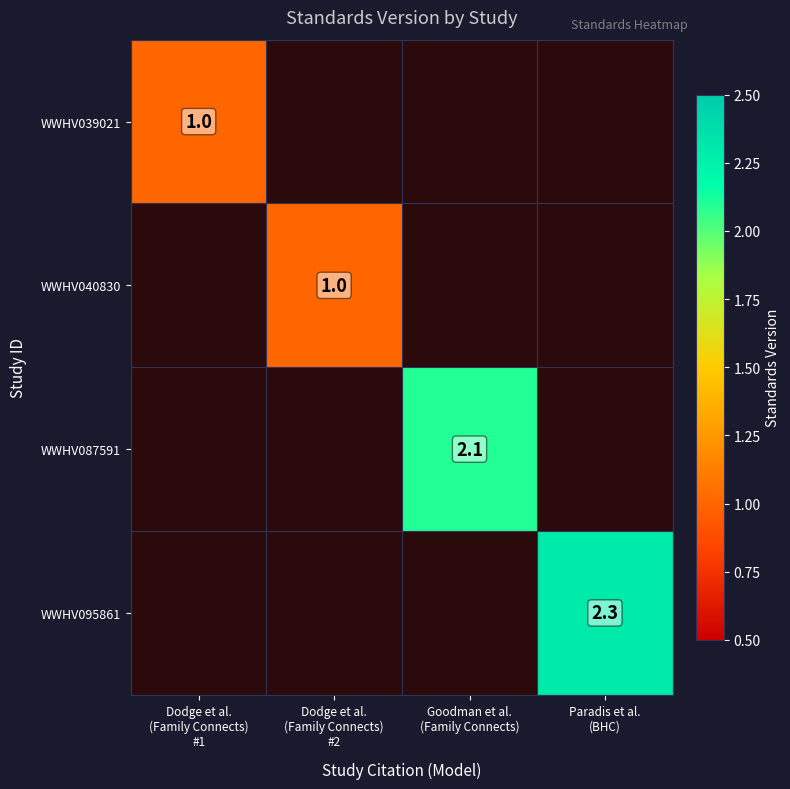

Count the number of data series in this chart.

4